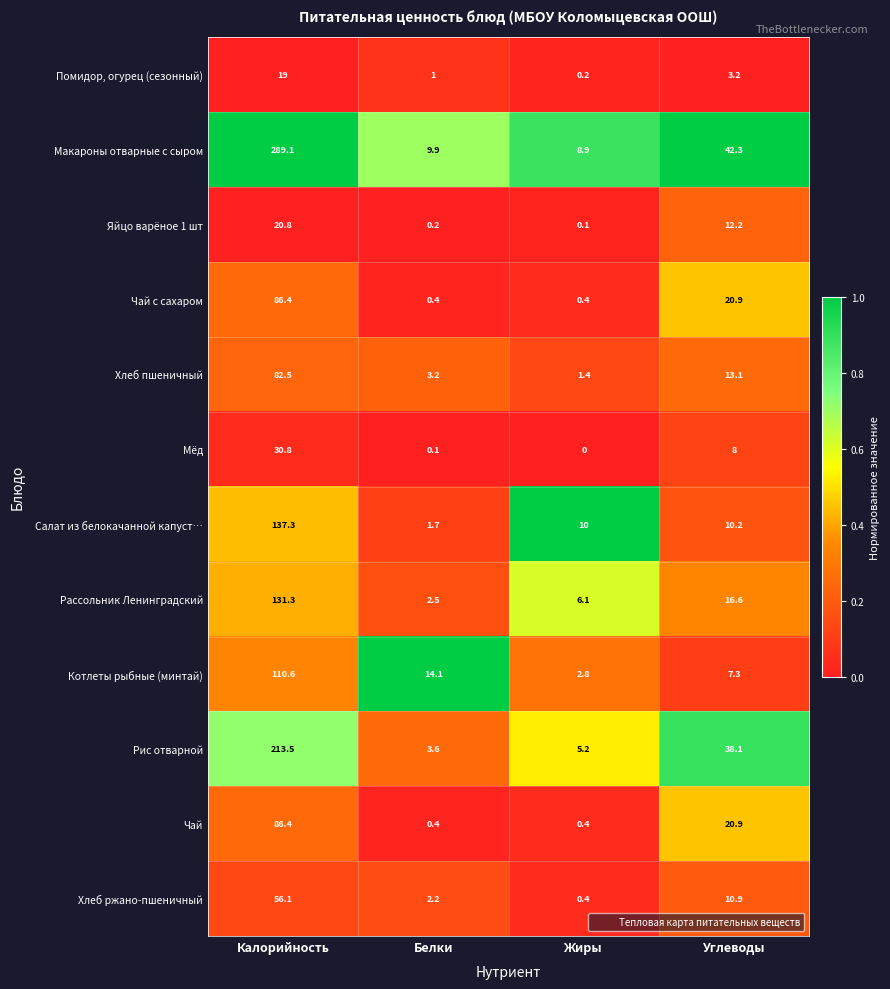

Which series has the largest range (max minus min)?

Макароны отварные с сыром